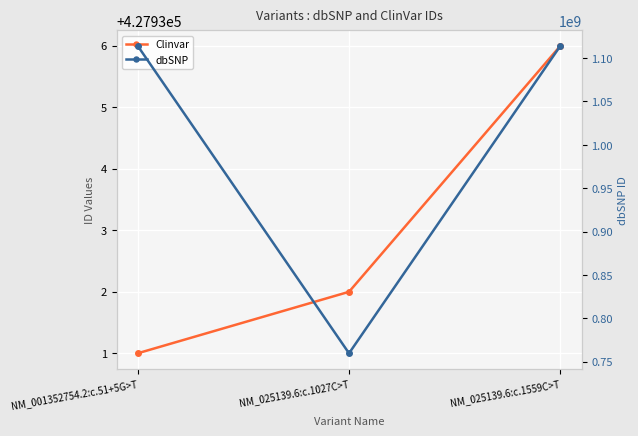

What is the sum of all dbSNP values?

2988134183